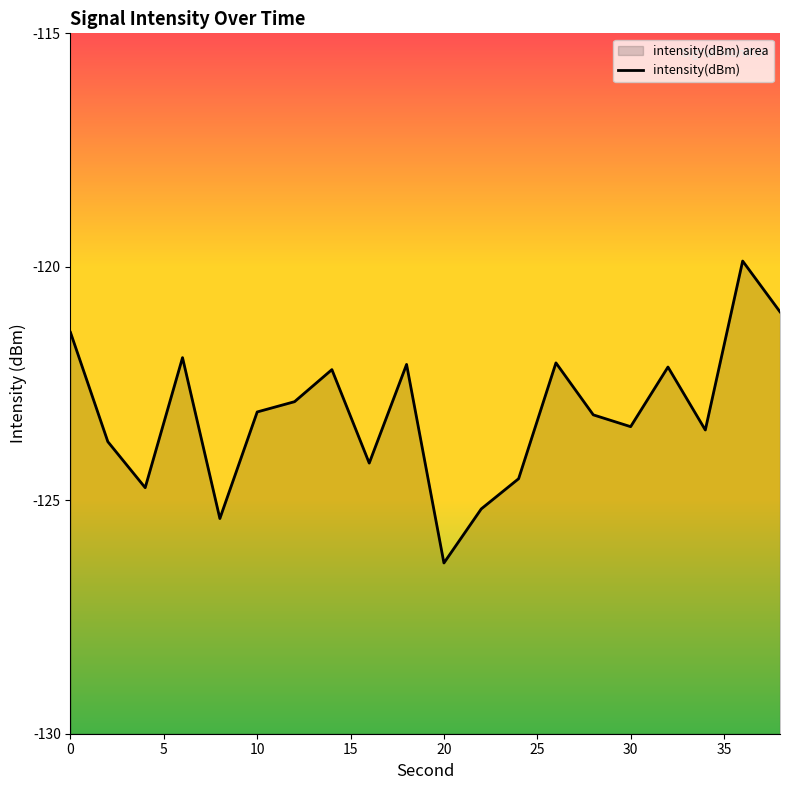

How many series are shown in this chart?

1